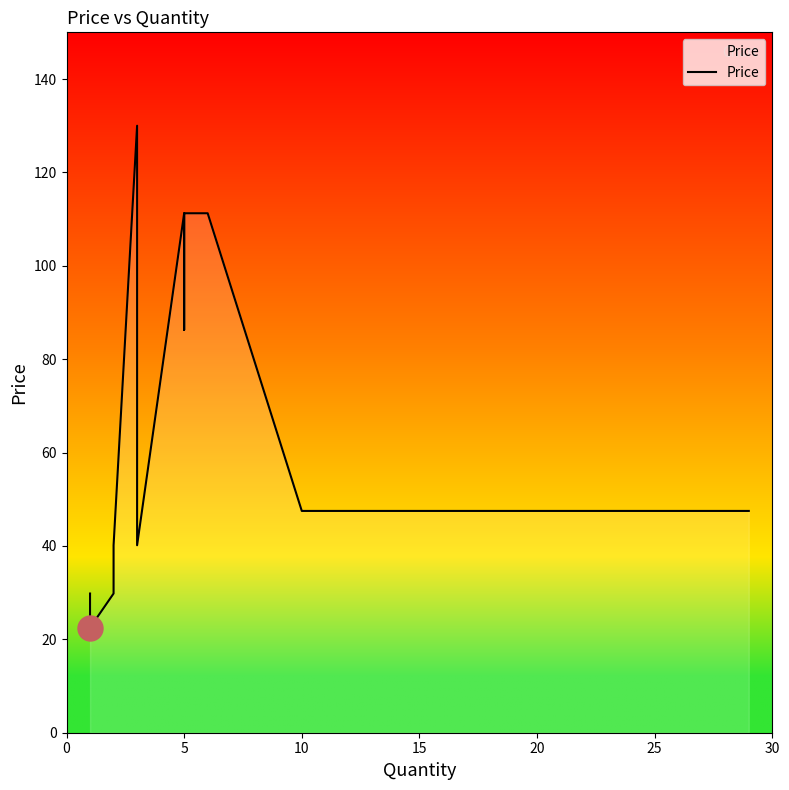

Reading left to right, list all the values displayed in this chart.

29.8	29.8	29.8	29.8	22.5	29.8	40.1	40.1	40.1	40.1	130.0	58.8	40.1	111.2	86.2	111.2	111.2	47.5	47.5	47.5